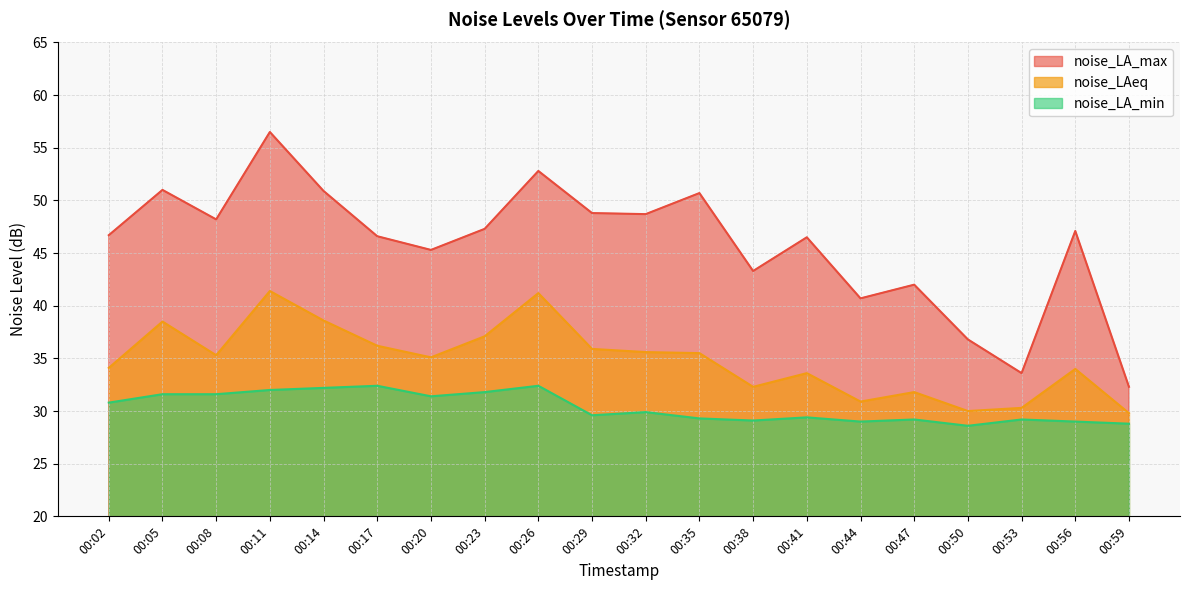

Reading left to right, list all the values displayed in this chart.

noise_LA_max: 46.7	51.0	48.2	56.5	50.9	46.6	45.3	47.3	52.8	48.8	48.7	50.7	43.3	46.5	40.7	42.0	36.8	33.6	47.1	32.3
noise_LAeq: 34.1	38.5	35.3	41.4	38.6	36.2	35.1	37.1	41.2	35.9	35.6	35.5	32.3	33.6	30.9	31.8	30.0	30.3	34.0	29.8
noise_LA_min: 30.8	31.6	31.6	32.0	32.2	32.4	31.4	31.8	32.4	29.6	29.9	29.3	29.1	29.4	29.0	29.2	28.6	29.2	29.0	28.8